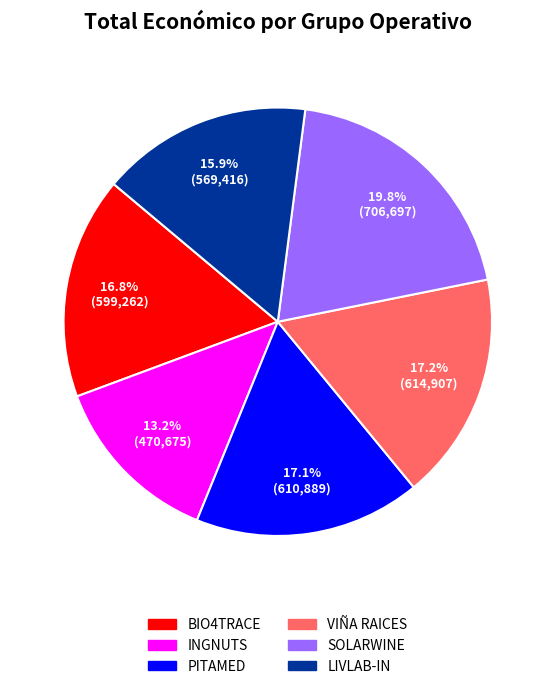

How many segments does this pie chart have?

6